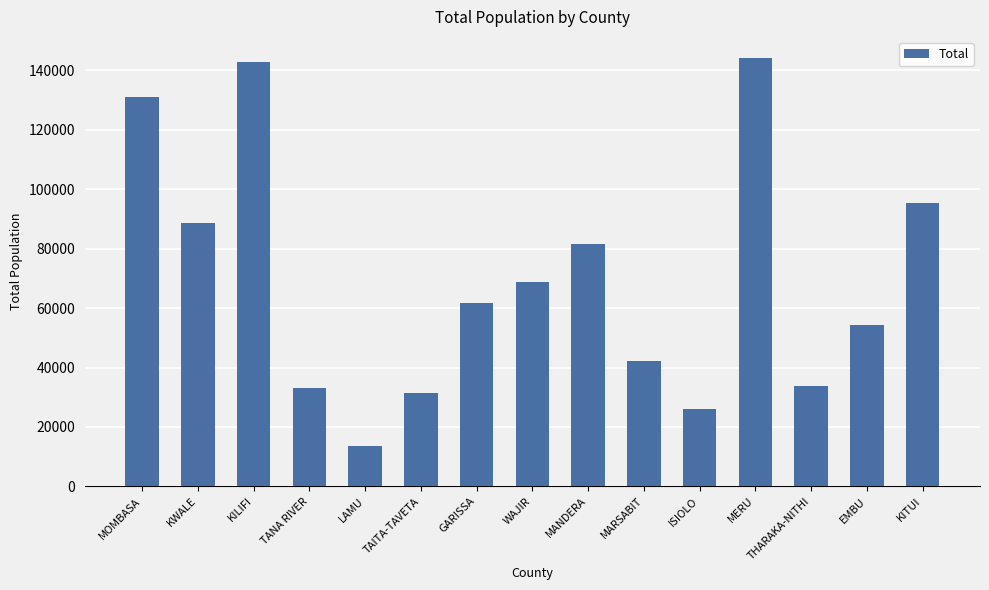

Count the number of categories in the chart.

15